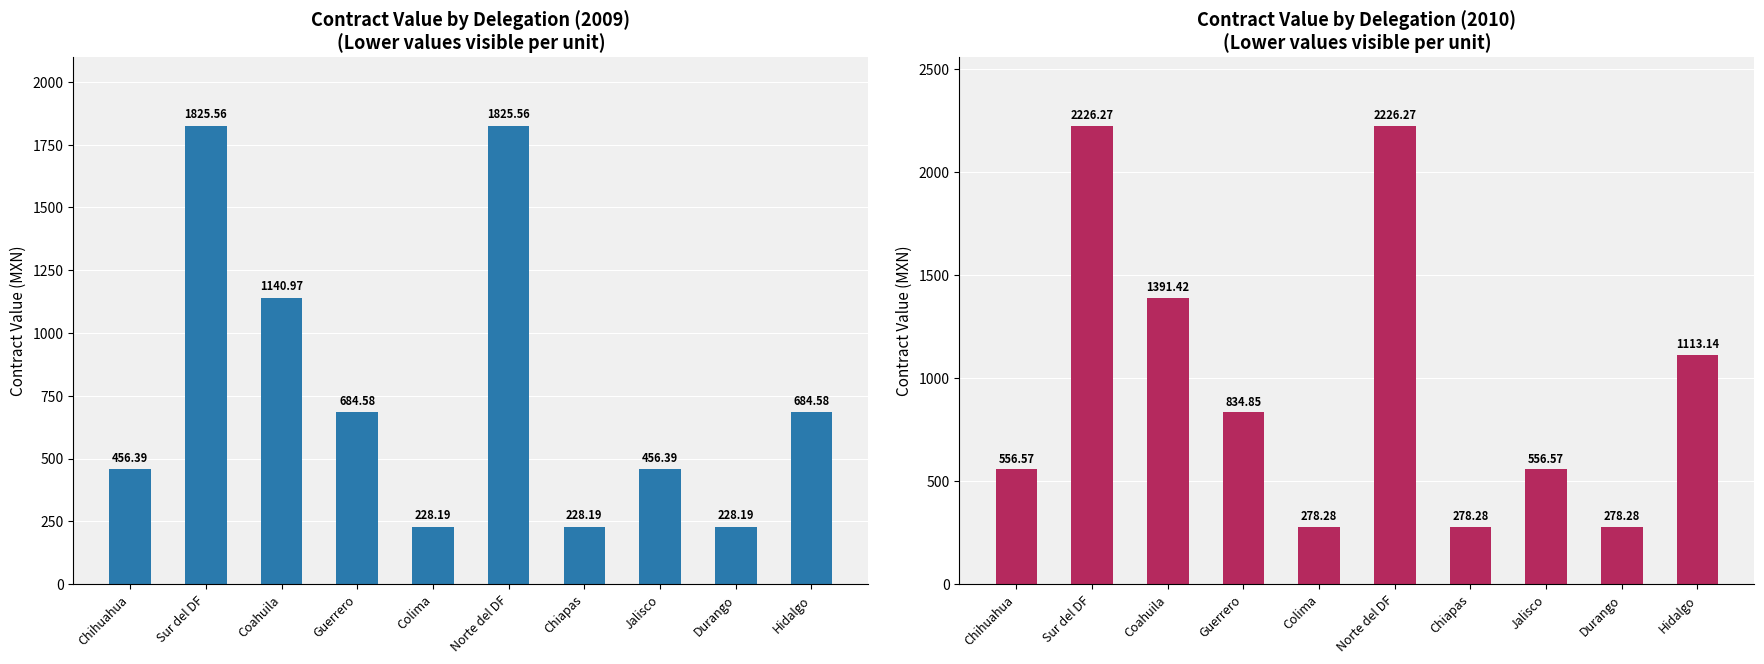

Rank the series by their average value, from highest to lowest.

contract value (2010), contract value (2009)